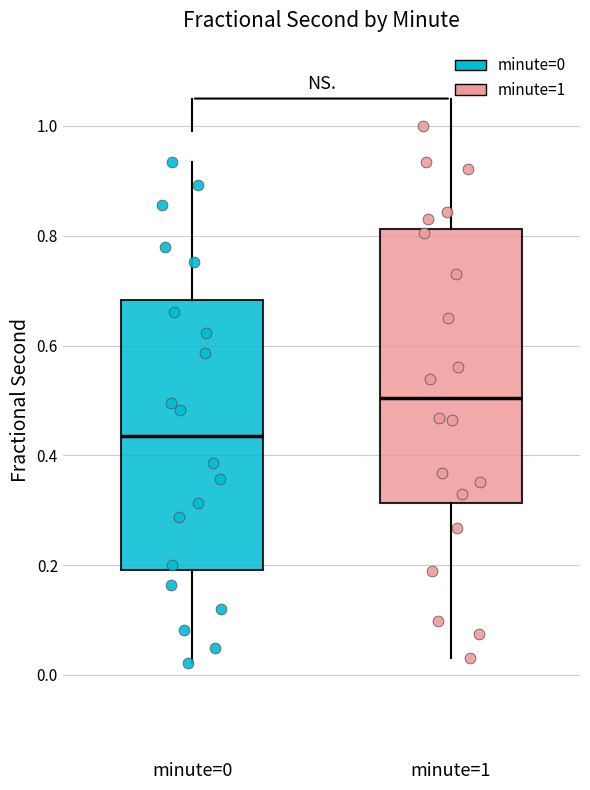

Which box has the highest median line?

minute=1